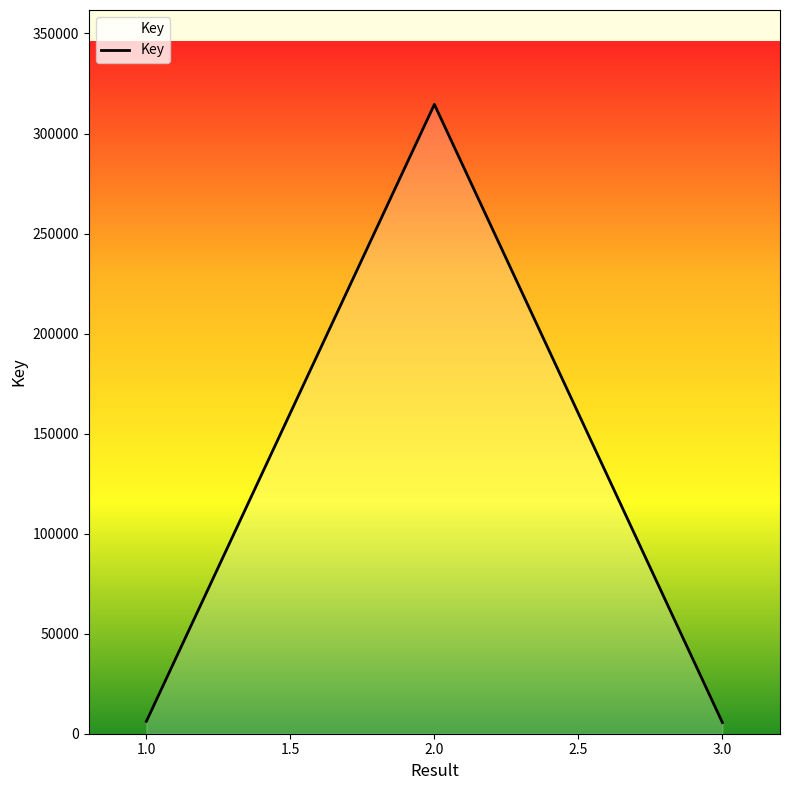

True or false: there are more than 1 points higher than both neighbors.

False